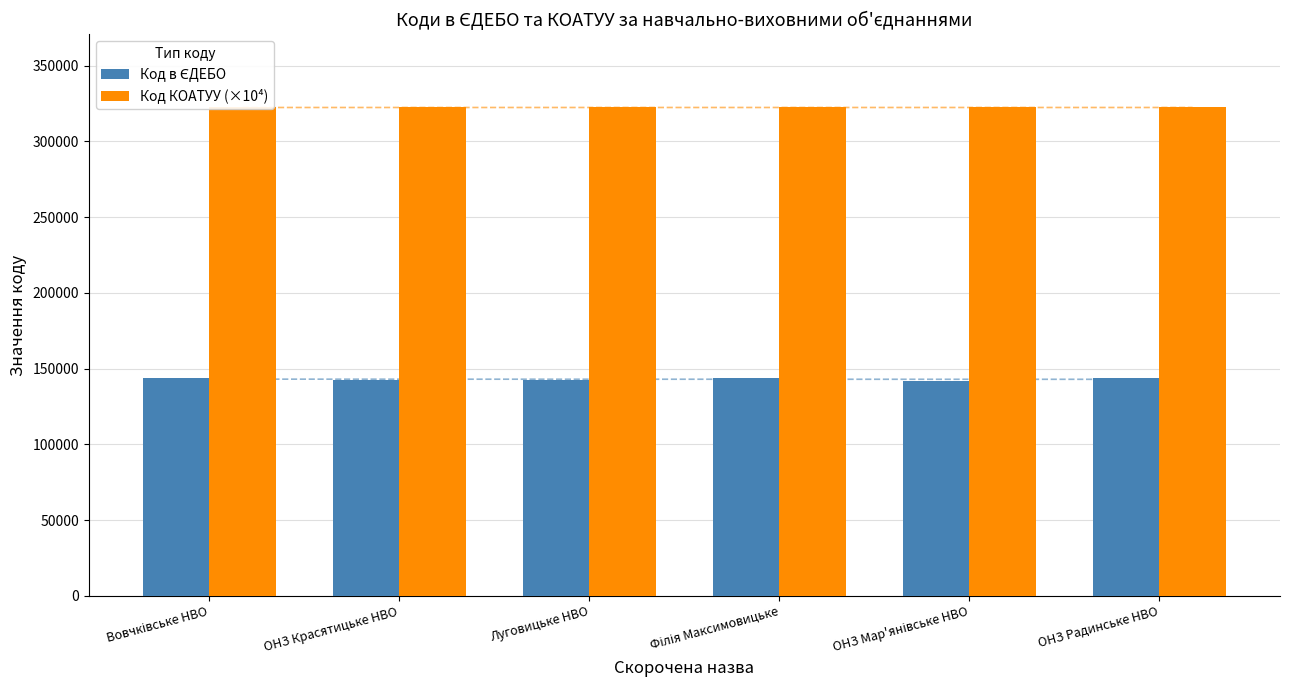

List the series in order of their overall mean, lowest first.

Код в ЄДЕБО, Код КОАТУУ (×10⁴)